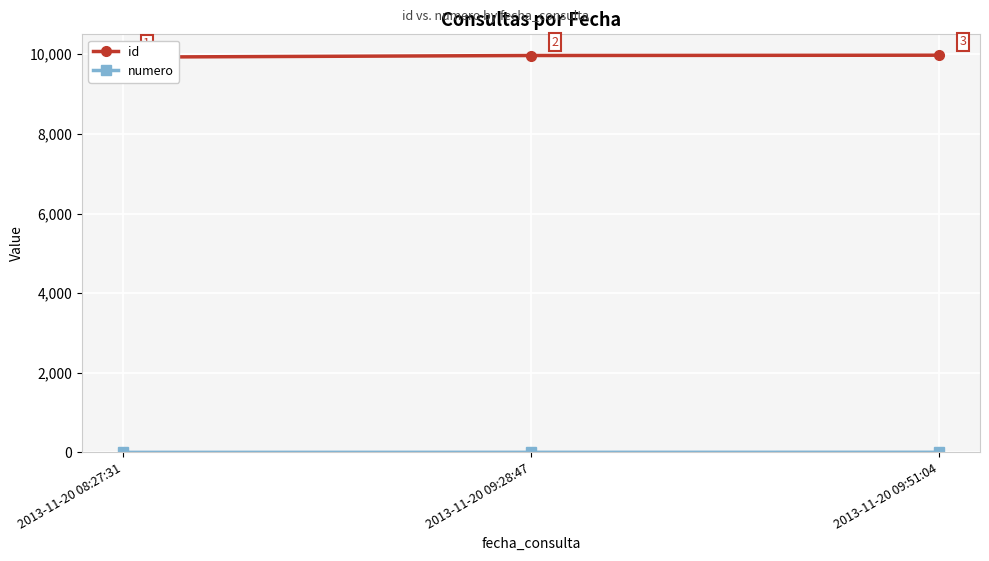

Which series changed the most between 2013-11-20 09:28:47 and 2013-11-20 09:51:04?

id